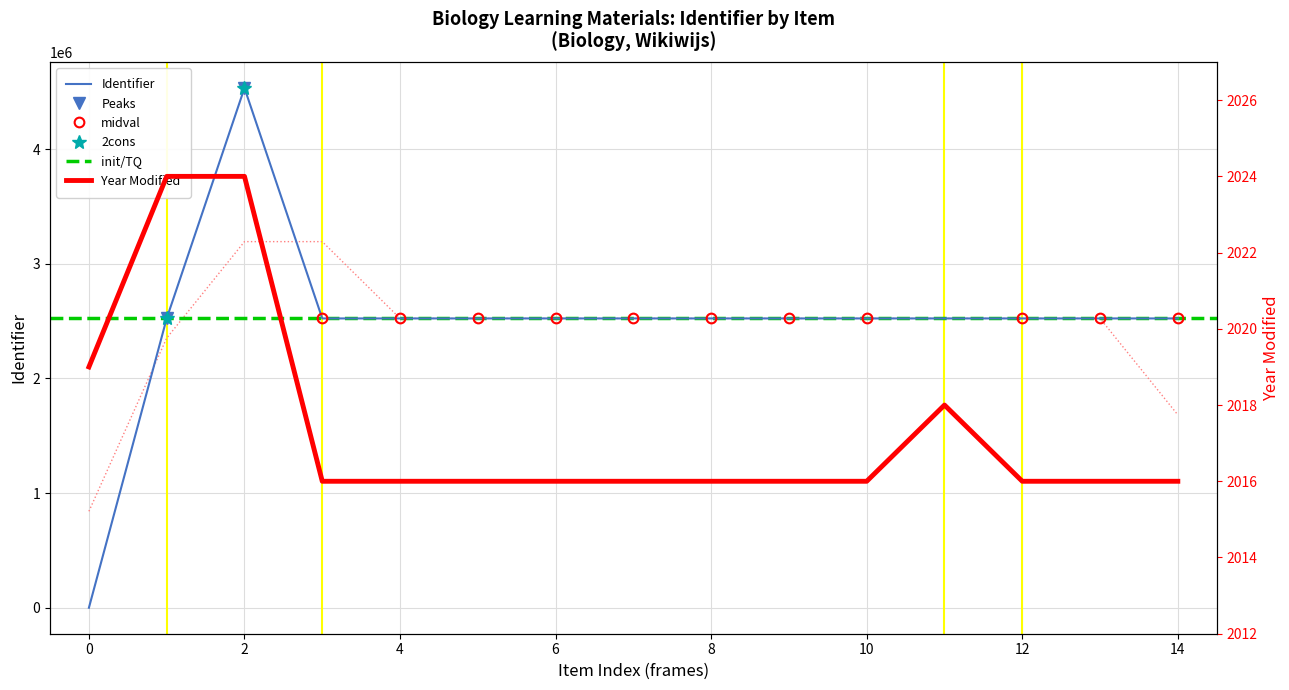

What is the highest value of the Identifier series?

4534061